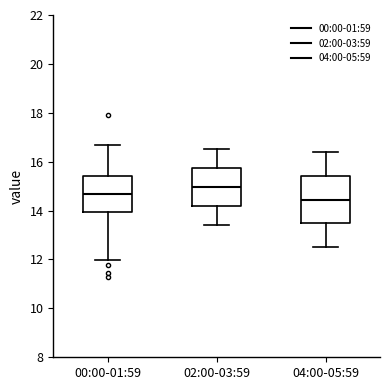

Which box is the tallest, from its lower edge to its upper edge?

04:00-05:59